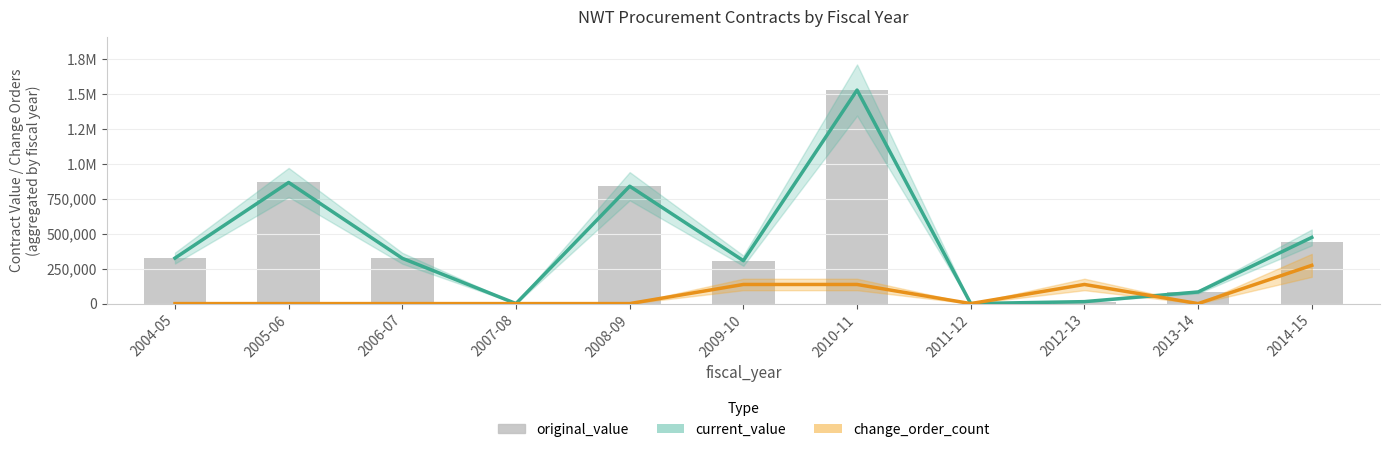

How many positive values does the original_value series have?

9